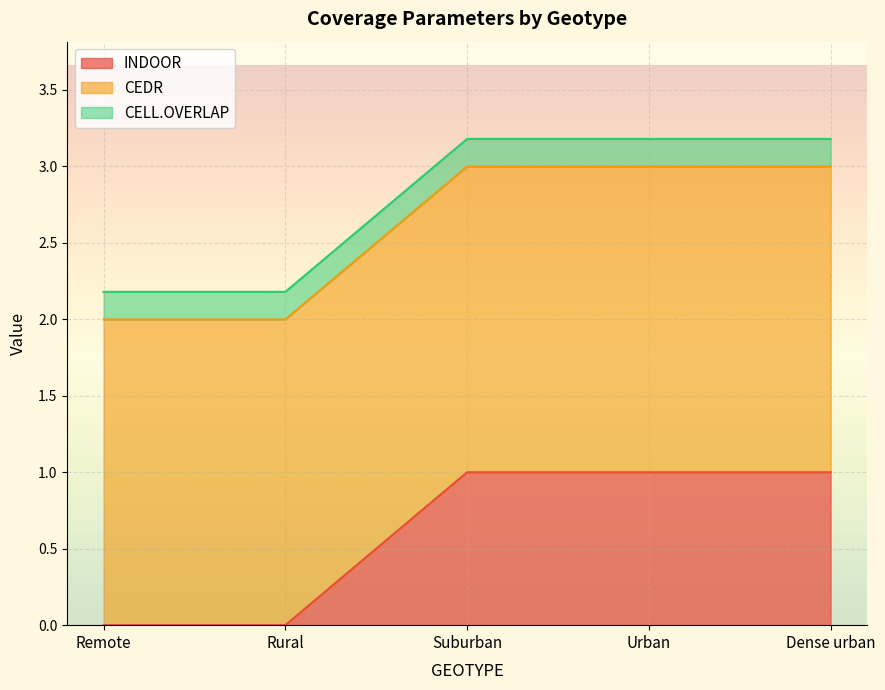

Between Rural and Suburban, which series saw the biggest shift?

INDOOR